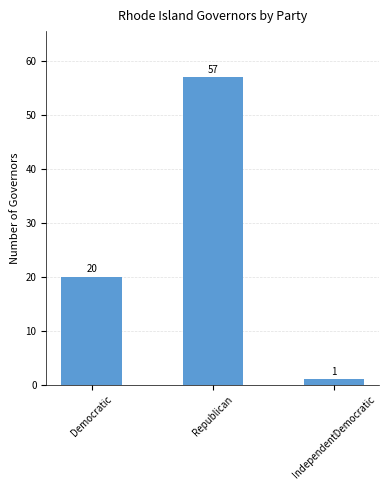

Approximately how many times larger is the value at IndependentDemocratic compared to Democratic?

0.1